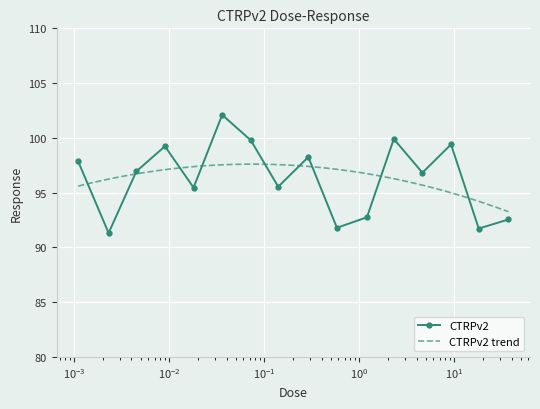

What is the change in value from 0.58 to 2.3?

+8.1